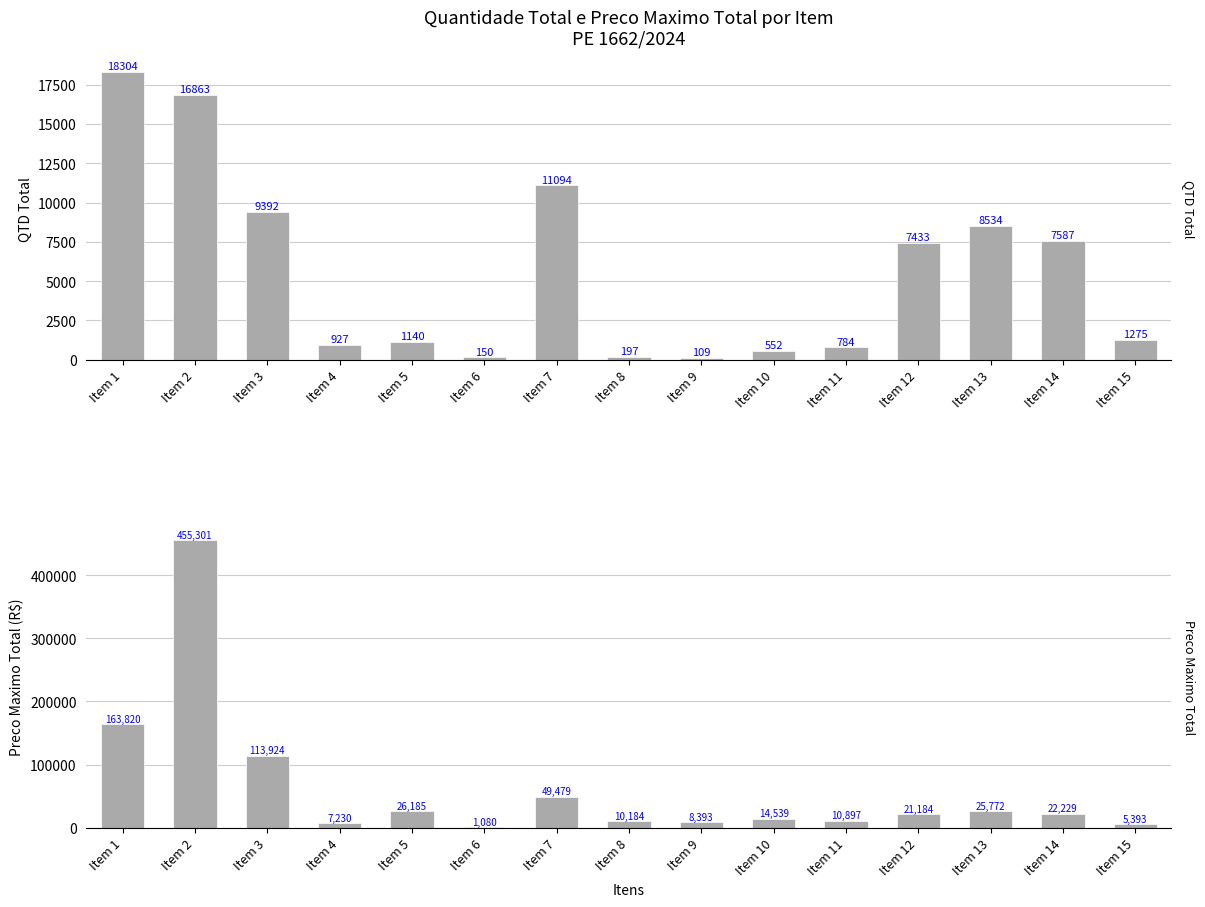

What is the spread (max minus min) of values at Item 4?

6303.6